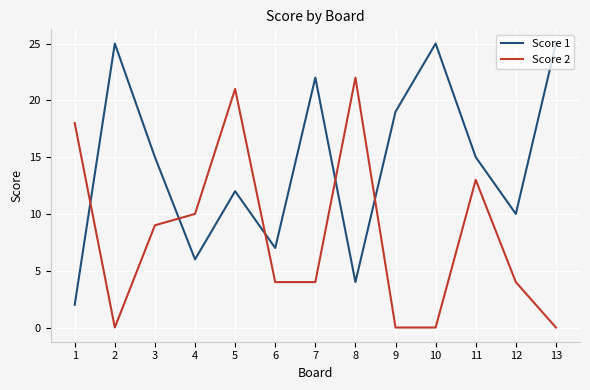

What is the difference between the Score 1 values at 10 and 6?

18